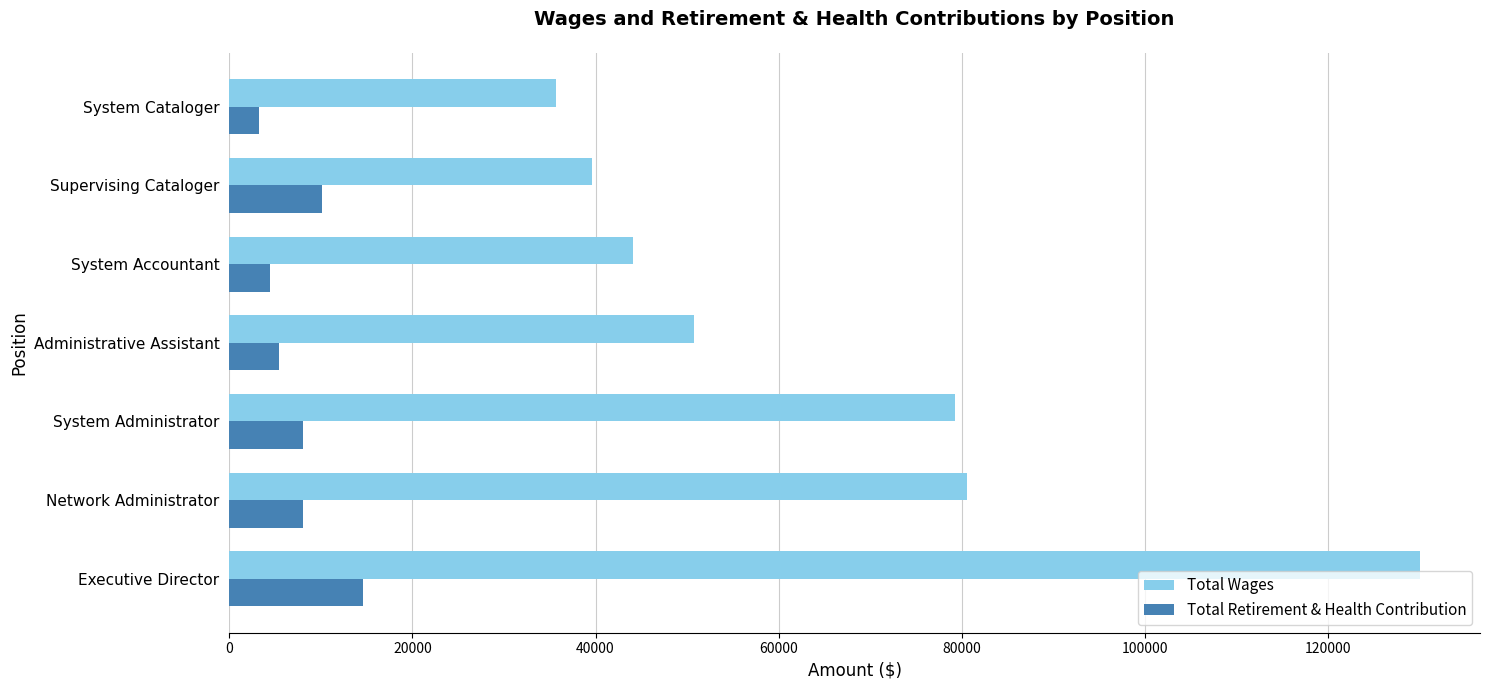

What are all the series names shown in the legend?

Total Wages, Total Retirement & Health Contribution